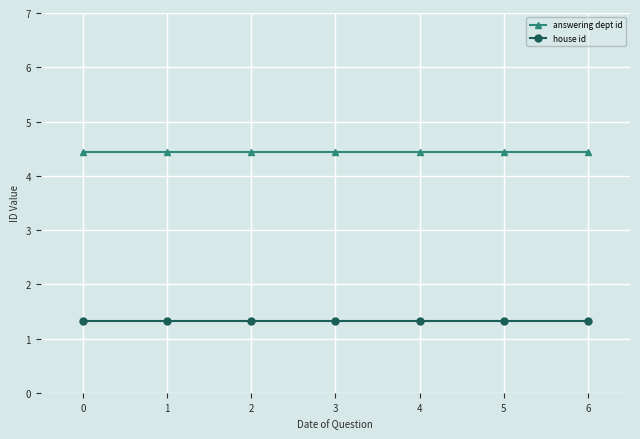

Is it true that house id equals 0.7 at 3?

False